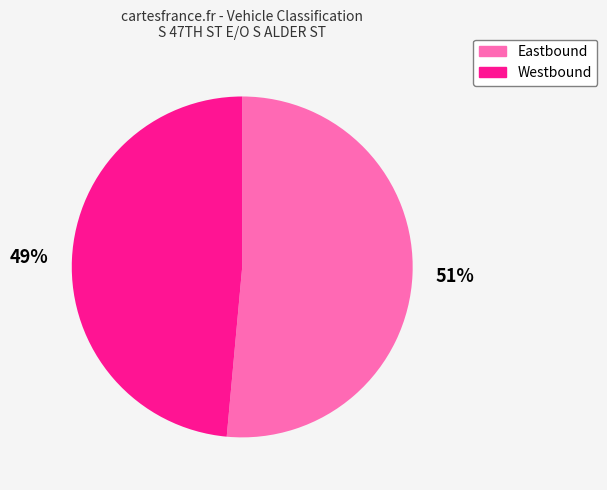

To the nearest percent, what portion does Eastbound represent?

51%